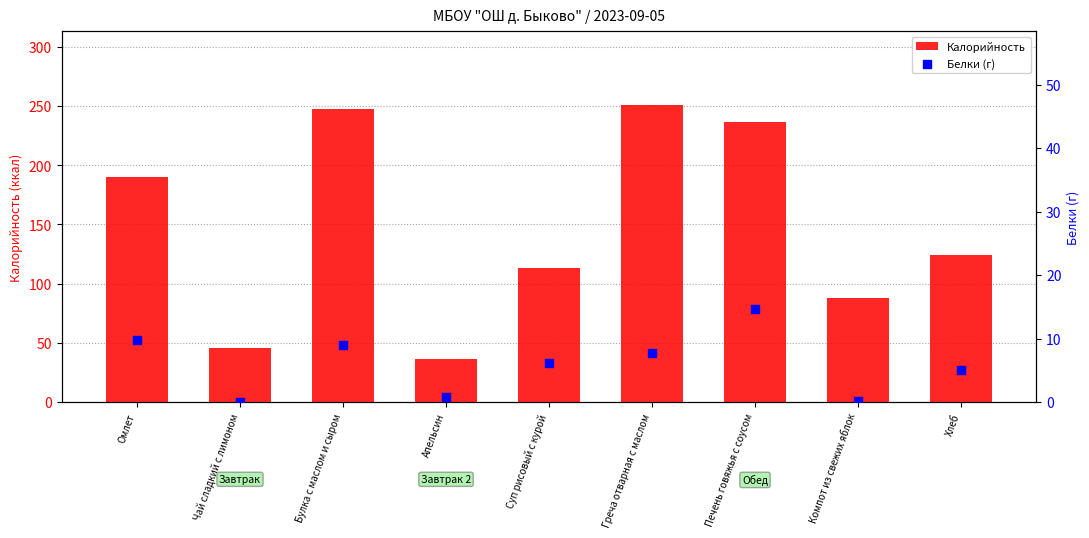

Which series contains the lowest Y value?

Белки (г)